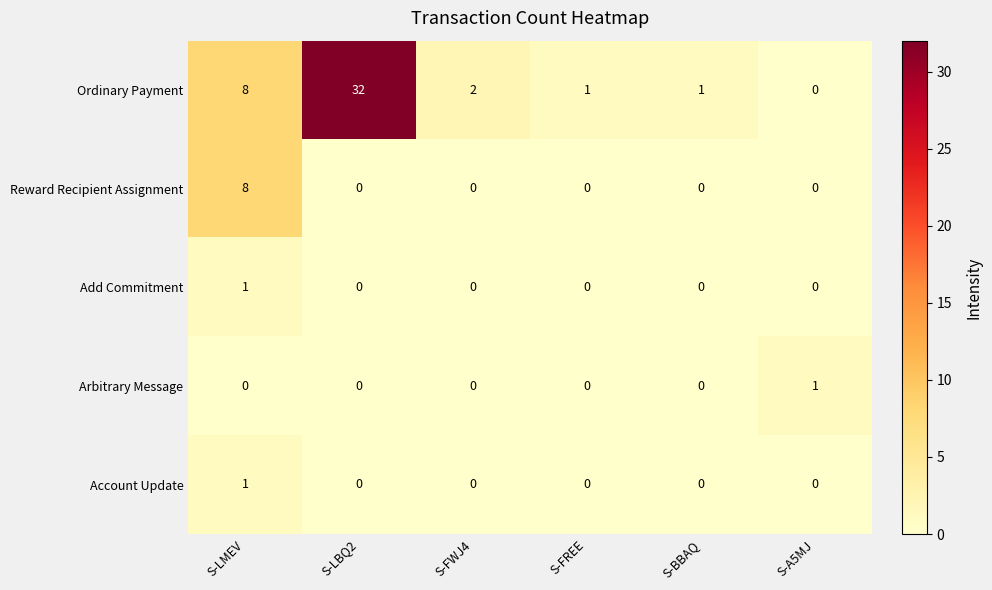

The Ordinary Payment series shows 32 at S-LBQ2. True or false?

True